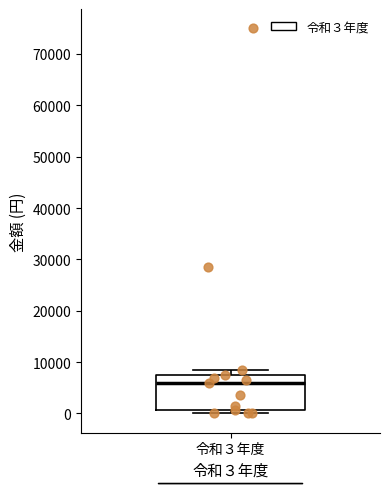

Where does the median line of the box for 令和３年度 sit on the y-axis? The values are not printed on the chart, so give them approximately, as read against the axis.

6000